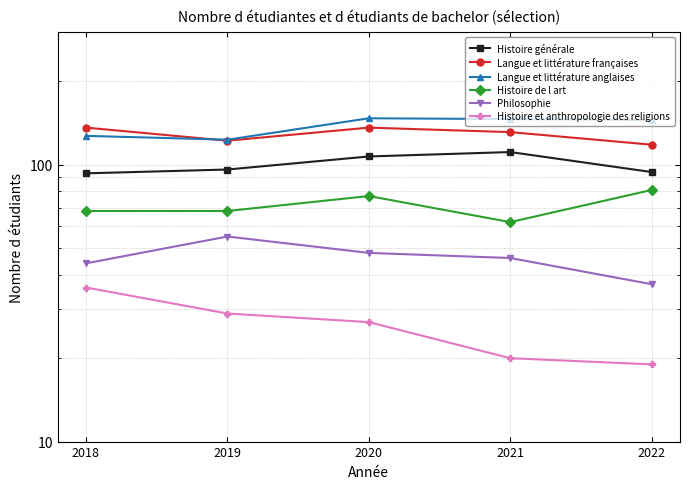

What is the sum of the Histoire de l art values at 2022 and 2019?

149